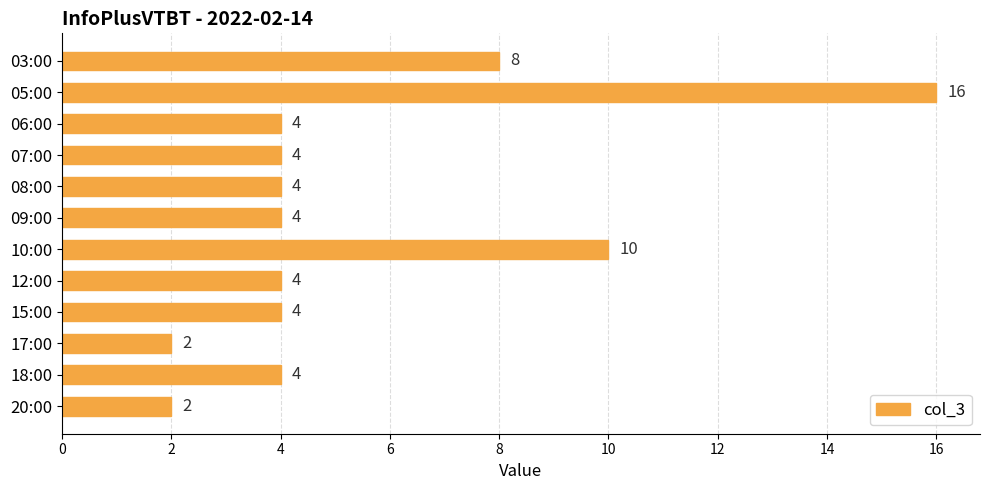

What is the average value?

6